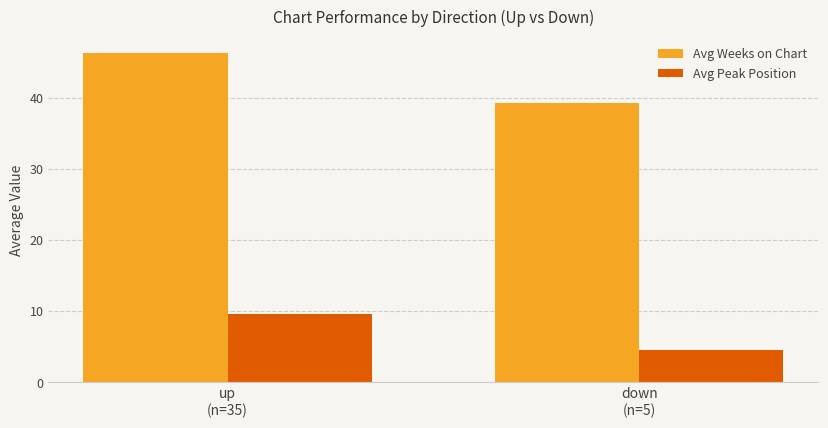

True or false: Avg Peak Position has a value of 16.1 at up
(n=35).

False